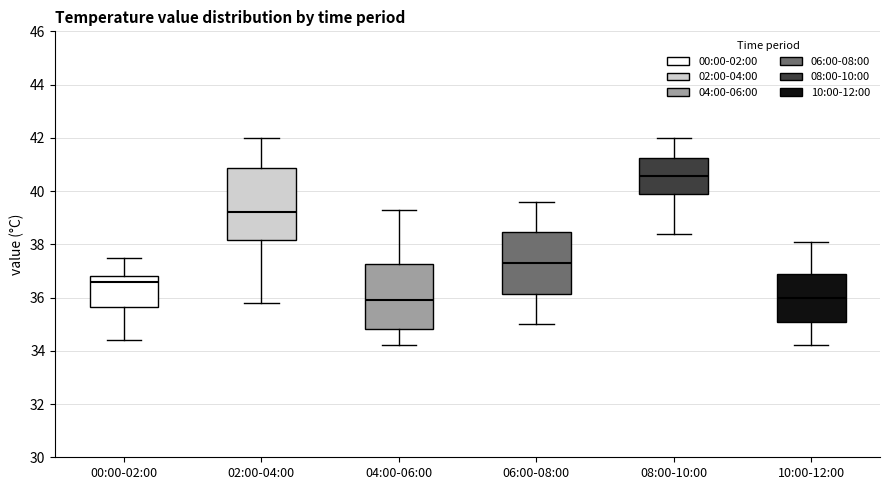

Reading left to right, read every box against the y-axis: the position of its median line, the range the box covers, and the ends of its whiskers. The values are not printed on the chart, so give them approximately, as read against the axis.

00:00-02:00: median 36.6, box 35.6 to 36.8, whiskers 34.4 to 37.6
02:00-04:00: median 39.2, box 38.2 to 40.8, whiskers 35.8 to 42.0
04:00-06:00: median 36.0, box 34.8 to 37.2, whiskers 34.2 to 39.4
06:00-08:00: median 37.4, box 36.2 to 38.4, whiskers 35.0 to 39.6
08:00-10:00: median 40.6, box 39.8 to 41.2, whiskers 38.4 to 42.0
10:00-12:00: median 36.0, box 35.2 to 37.0, whiskers 34.2 to 38.2